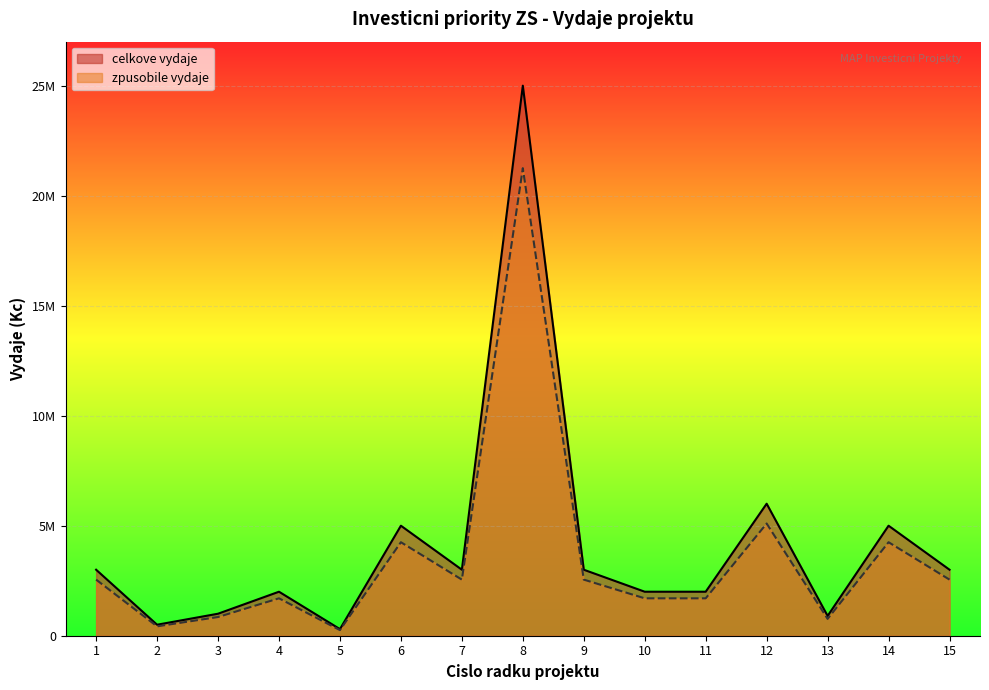

Rank the categories by zpusobile_vydaje value from lowest to highest.

5, 2, 13, 3, 4, 10, 11, 1, 7, 9, 15, 6, 14, 12, 8